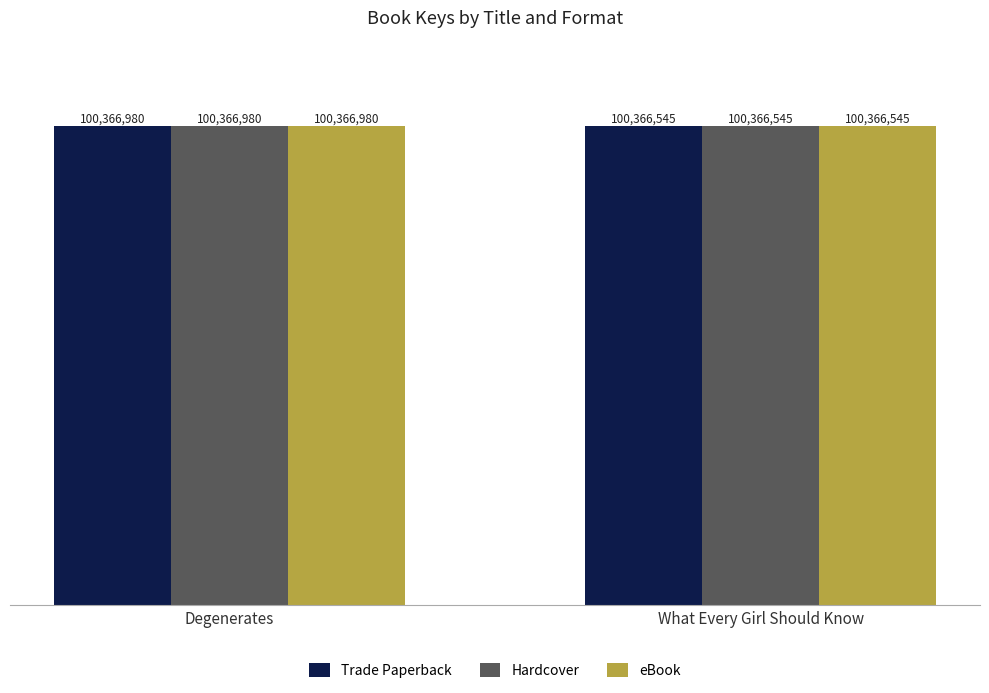

What are all the series names shown in the legend?

Trade Paperback, Hardcover, eBook